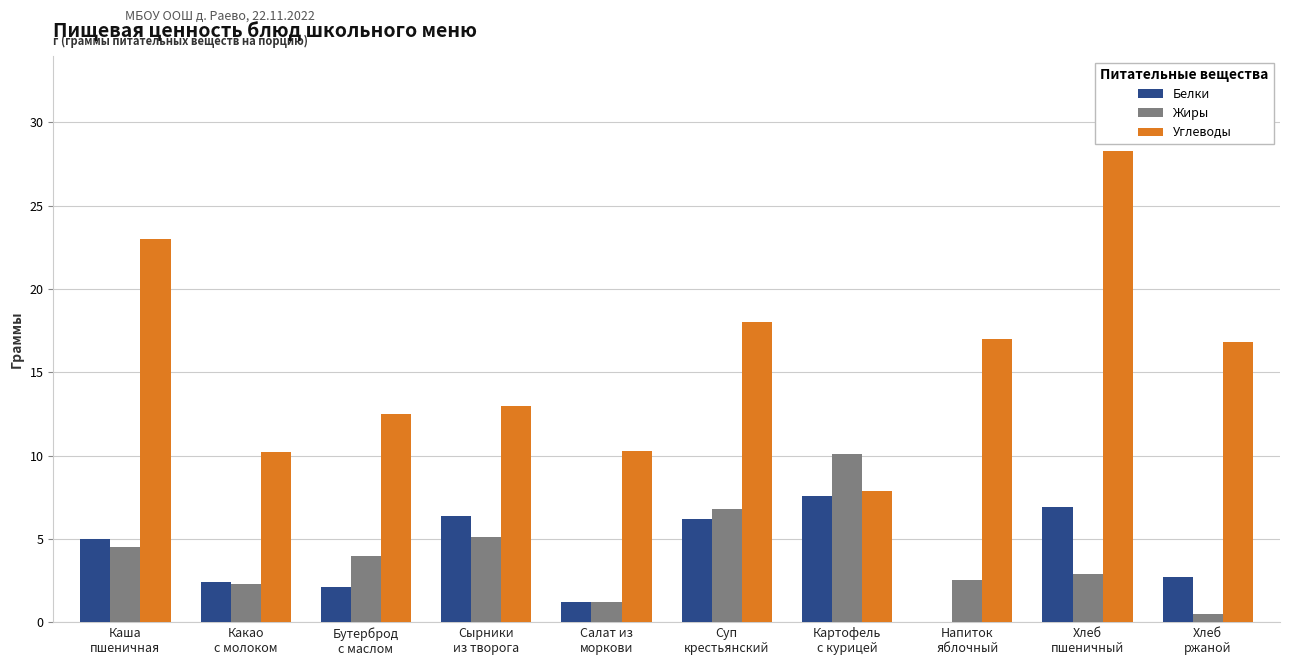

What is the greatest value displayed?

28.3